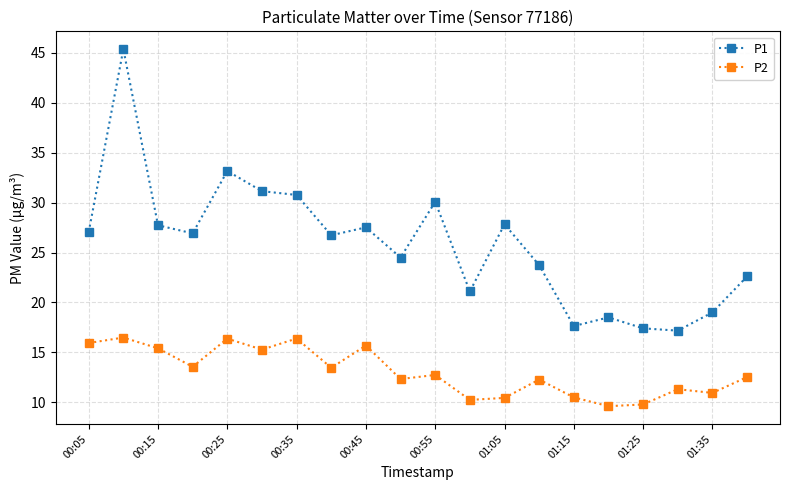

Rank the series by their maximum value, from lowest to highest.

P2, P1